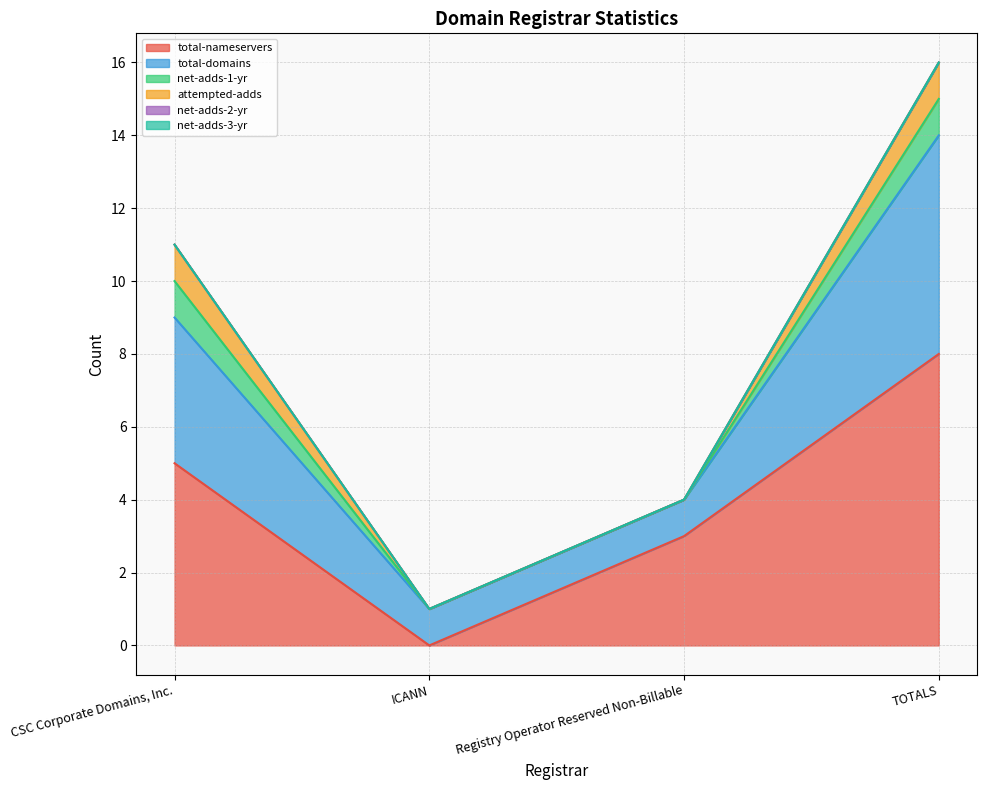

Which series has the largest total across all categories?

total-nameservers